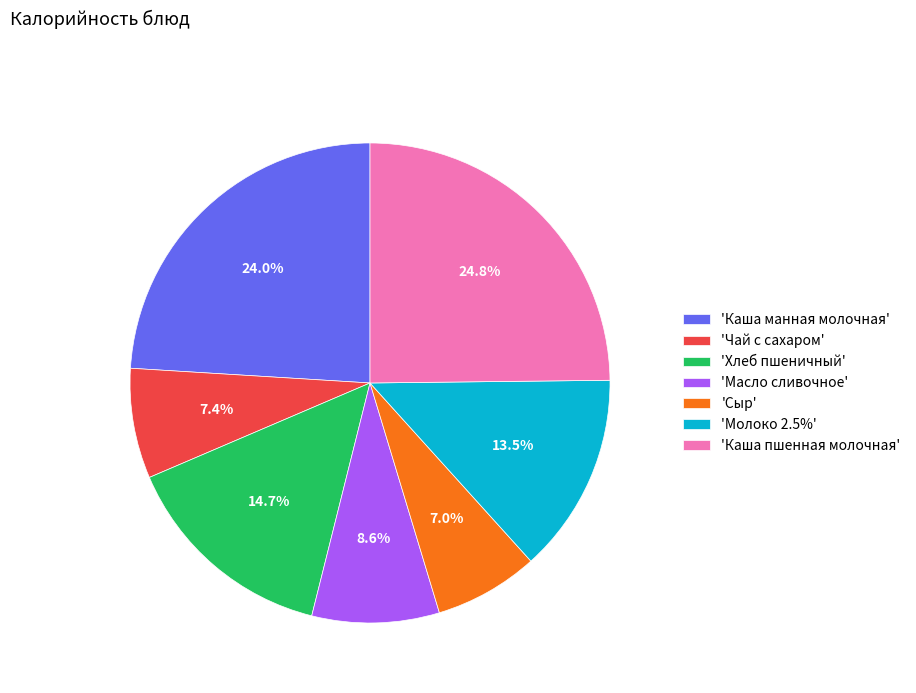

What percentage do 'Хлеб пшеничный' and 'Каша манная молочная' together represent?

38.7%